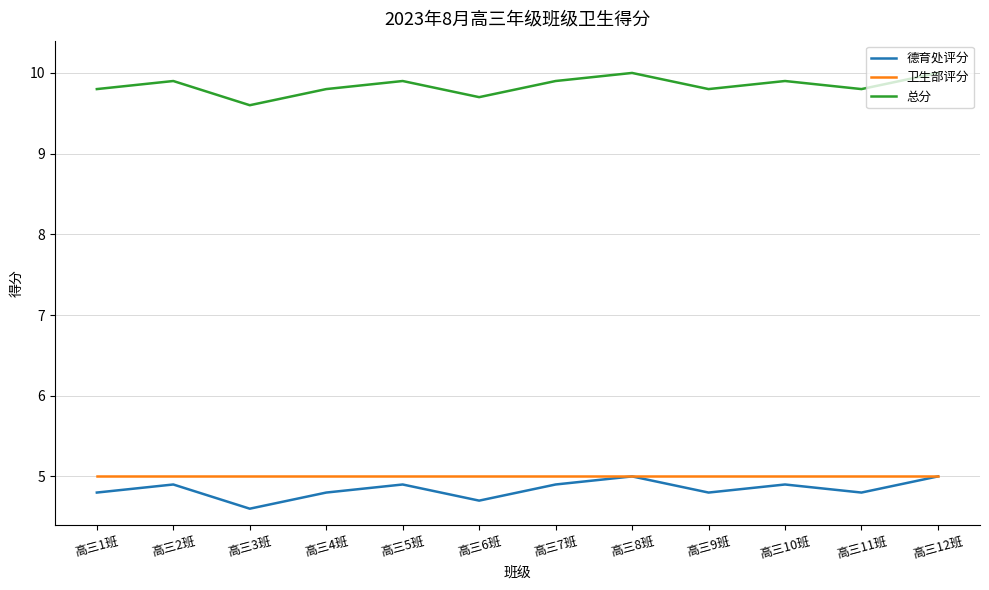

What position from the left is 高三4班?

4